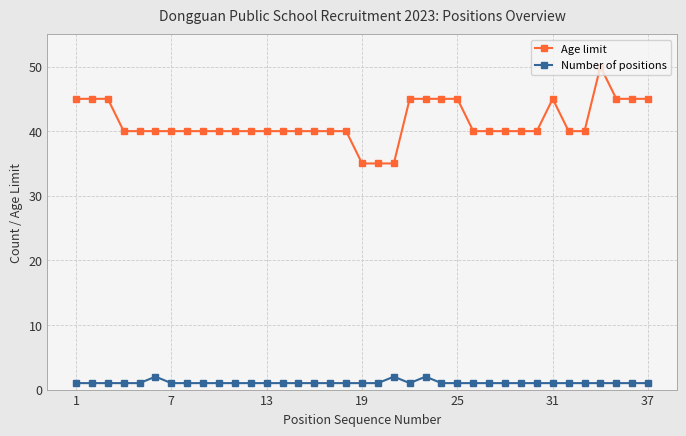

What is the highest value of the Age limit series?

50